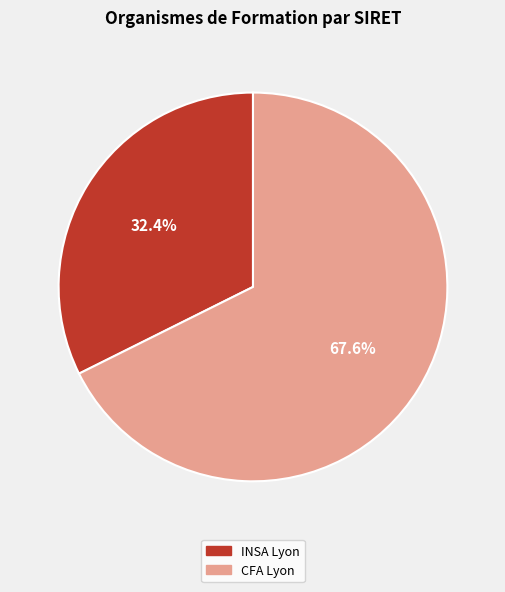

Do CFA Lyon and INSA Lyon together represent more than half of the pie?

Yes